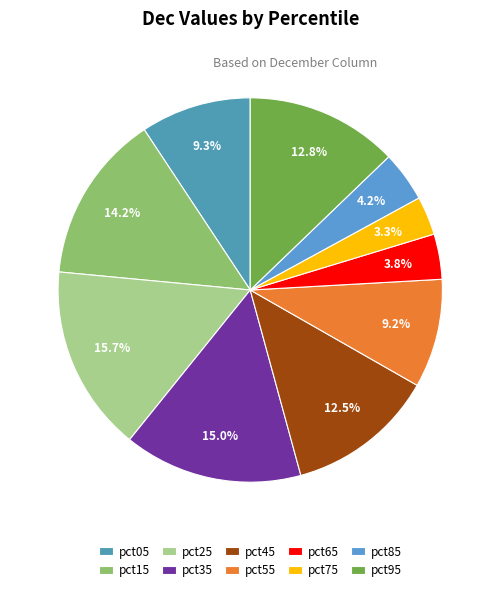

Count the number of slices in the pie.

10